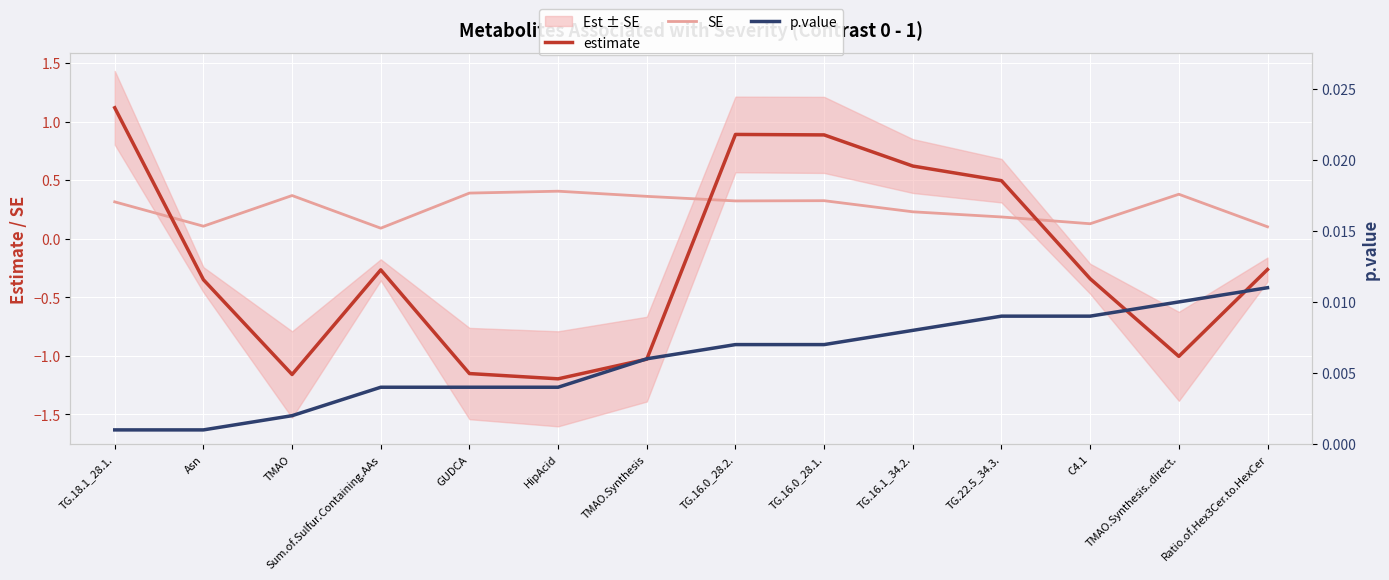

How many values in estimate are above zero?

5